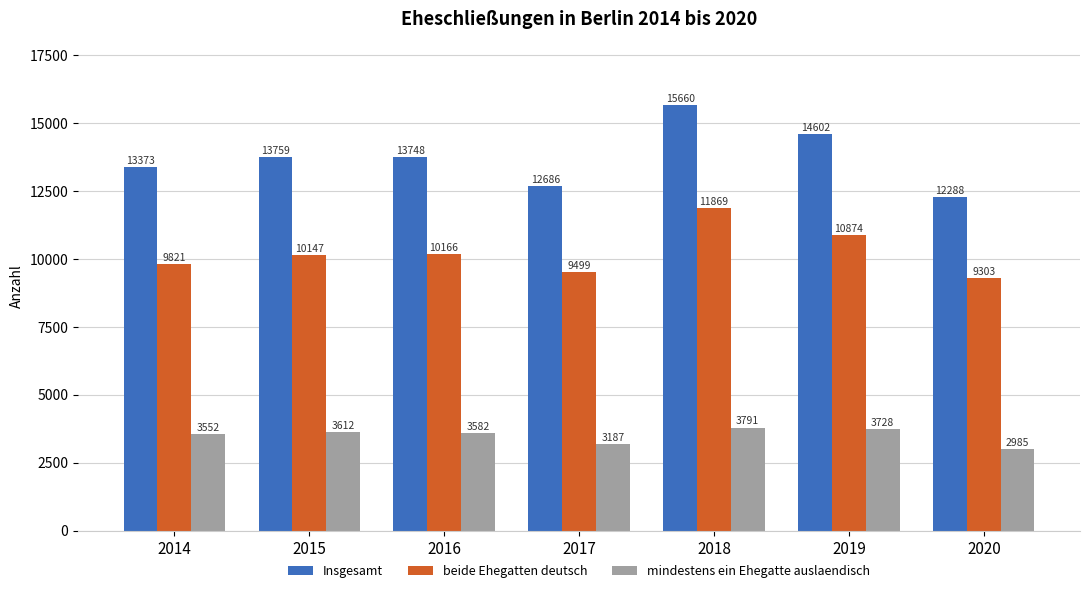

Is the value of Insgesamt at 2019 greater than the value of beide Ehegatten deutsch at 2019?

Yes